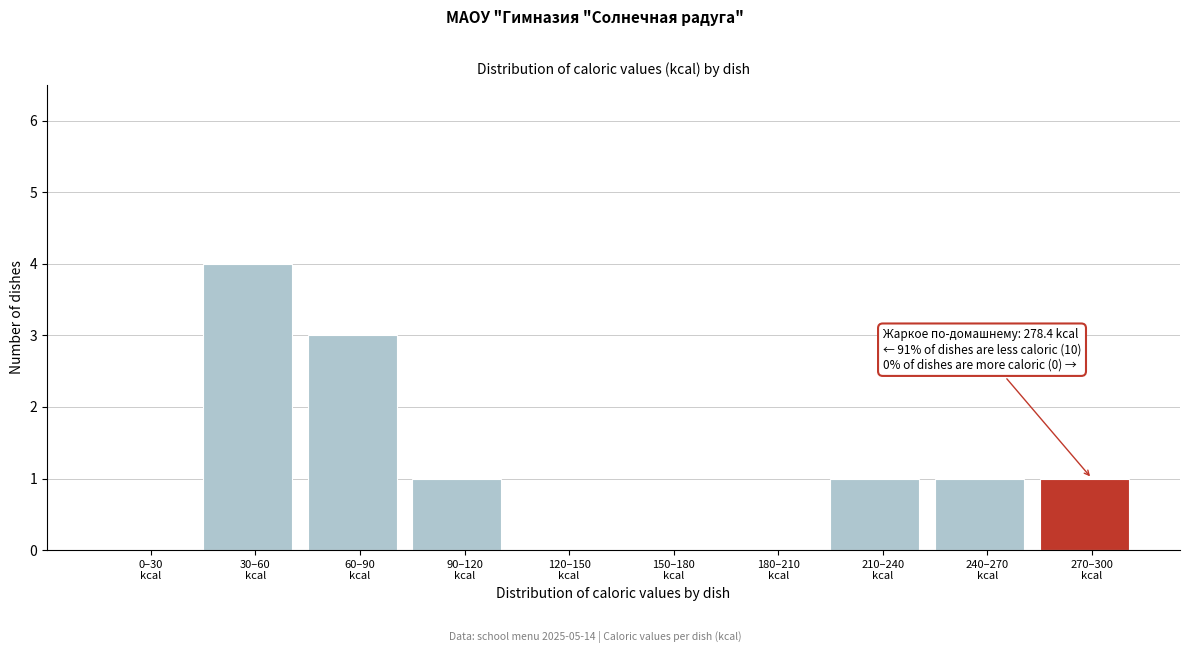

What is the maximum value shown in the chart?

4